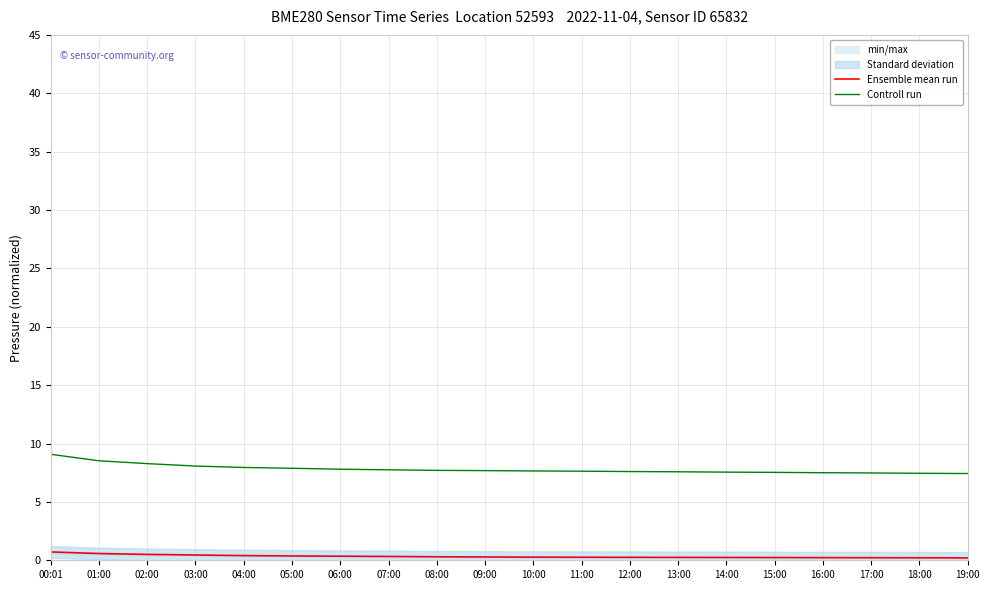

List the series in order of their overall mean, highest first.

Controll run, Ensemble mean run